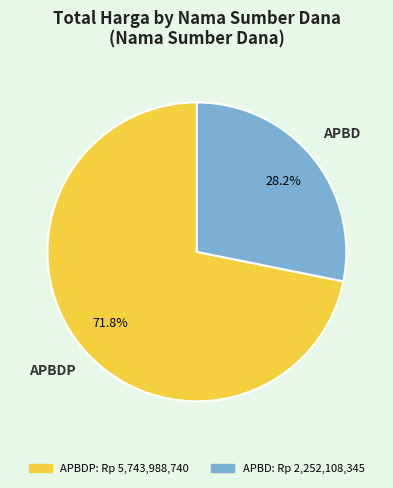

Is there any slice that represents more than half of the pie?

Yes